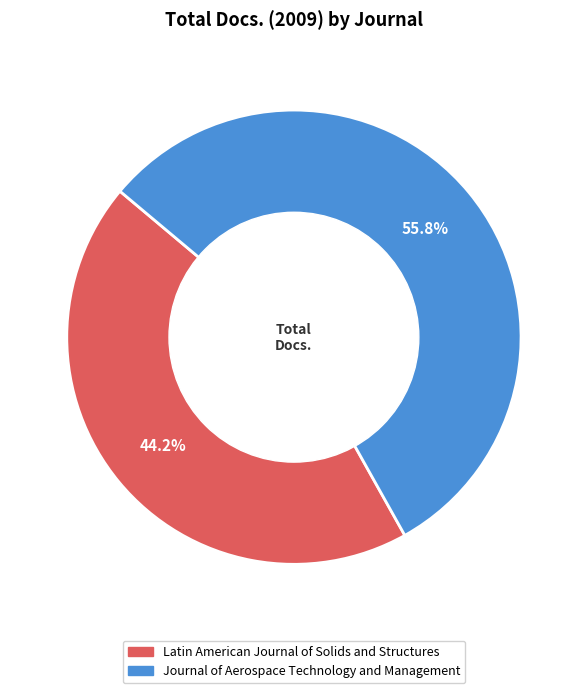

Which slice is the smallest?

Latin American Journal of Solids and Structures